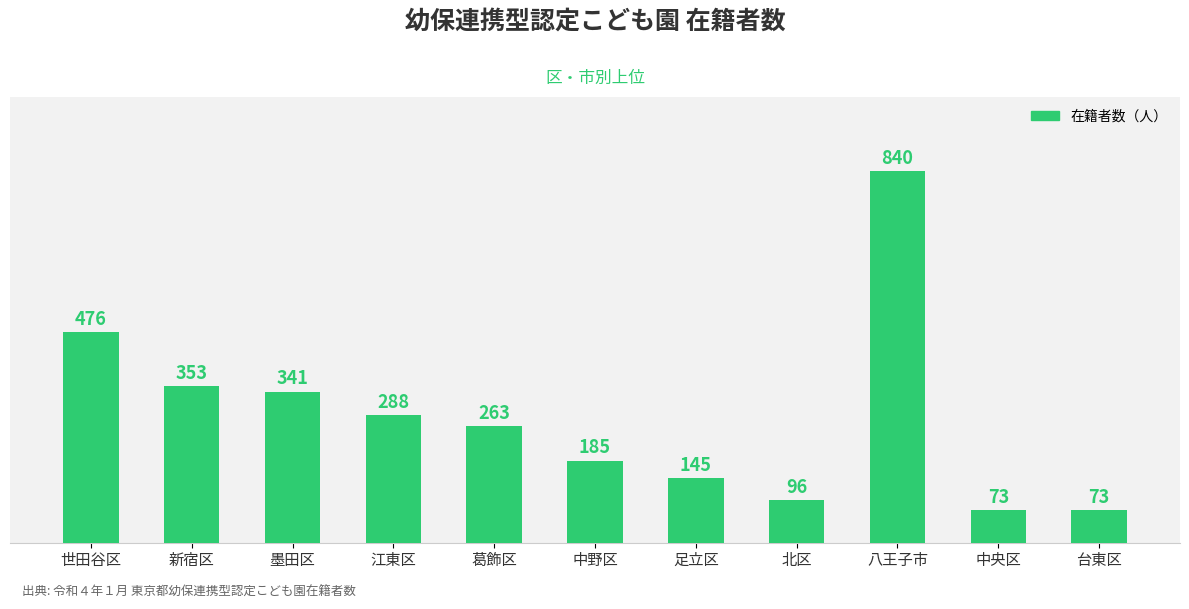

Where is the data nearest to the value 456?

世田谷区